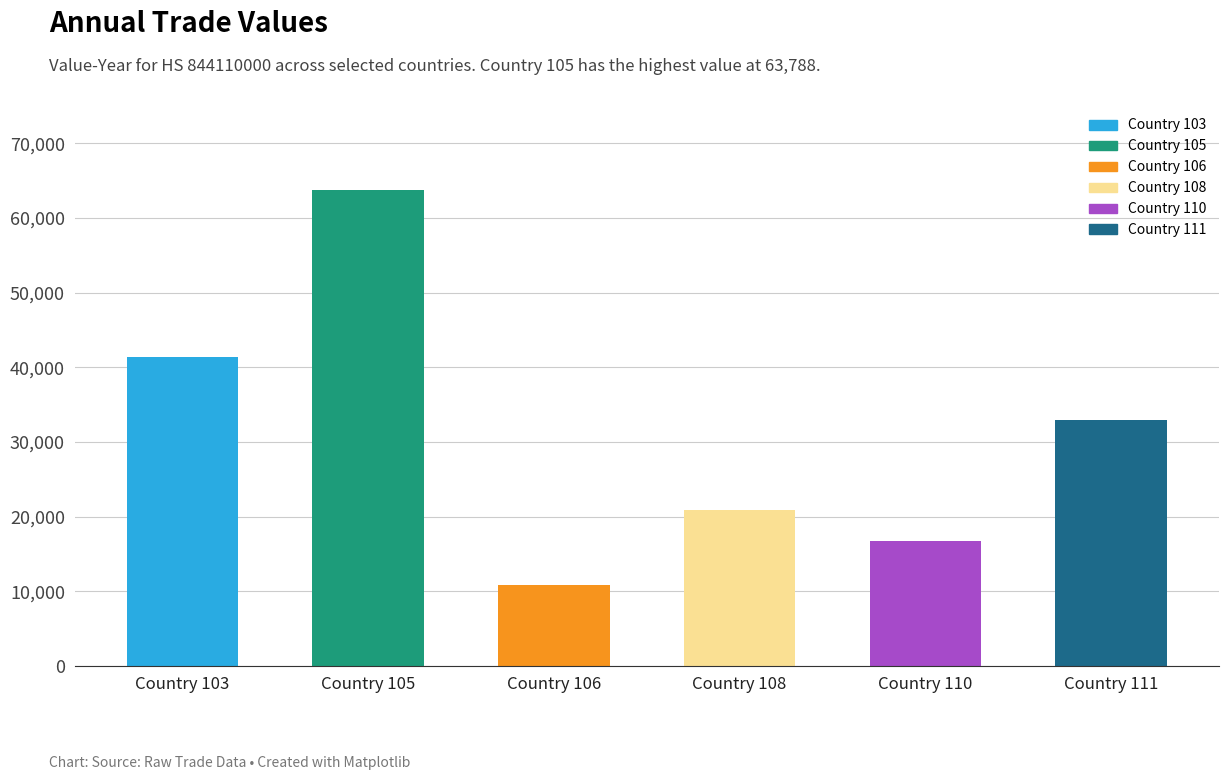

What value does the data have at Country 103, to the nearest 100?

41400